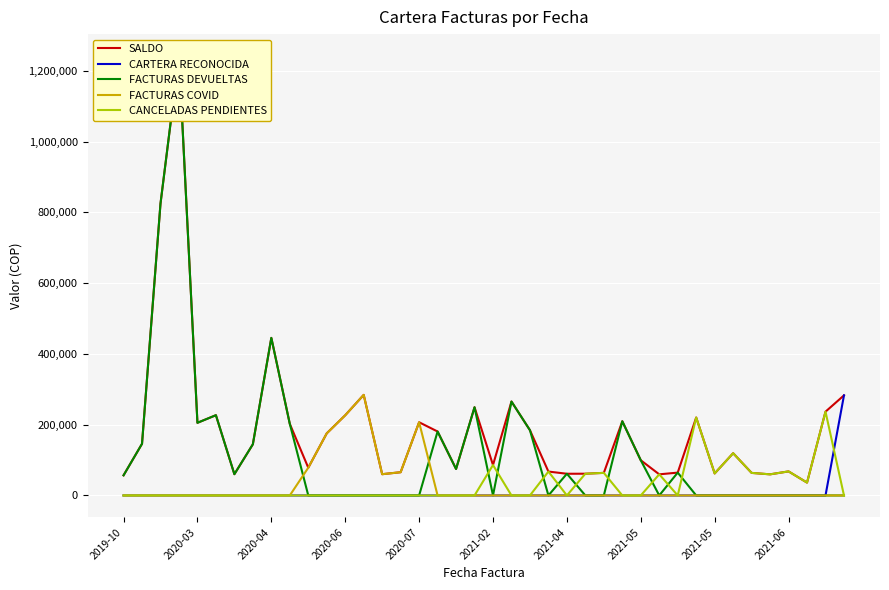

List the series in order of their peak value, highest first.

SALDO, FACTURAS DEVUELTAS, FACTURAS COVID, CARTERA RECONOCIDA, CANCELADAS PENDIENTES